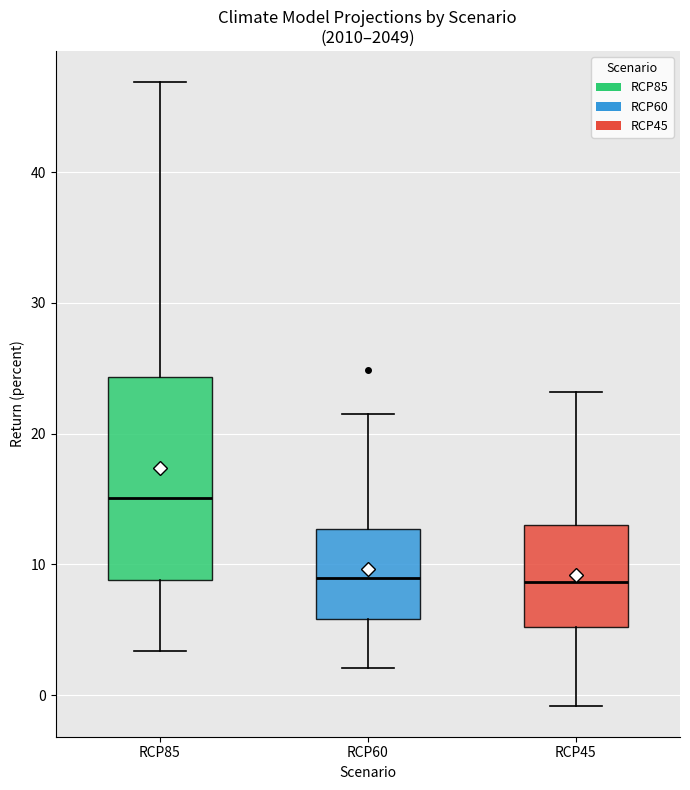

Reading left to right, transcribe this box plot: for each box, give where its median line is, the range the box spans, and where its two whiskers end, as read against the y-axis. The values are not printed on the chart, so give them approximately, as read against the axis.

RCP85: median 15, box 9 to 24, whiskers 3 to 47
RCP60: median 9, box 6 to 13, whiskers 2 to 22
RCP45: median 9, box 5 to 13, whiskers -1 to 23